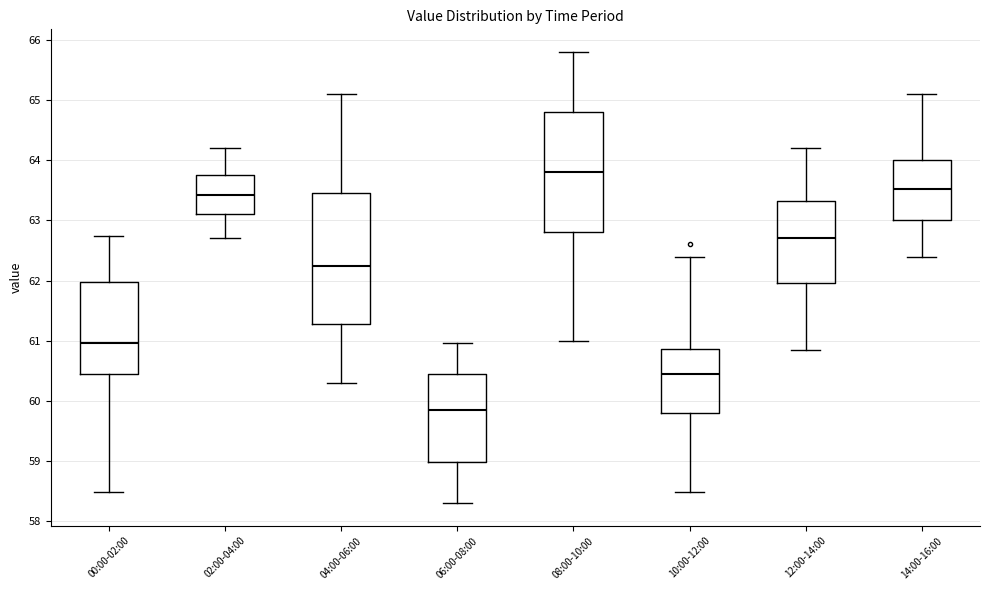

Comparing the boxes themselves (not the whiskers), which one is the tallest?

04:00-06:00